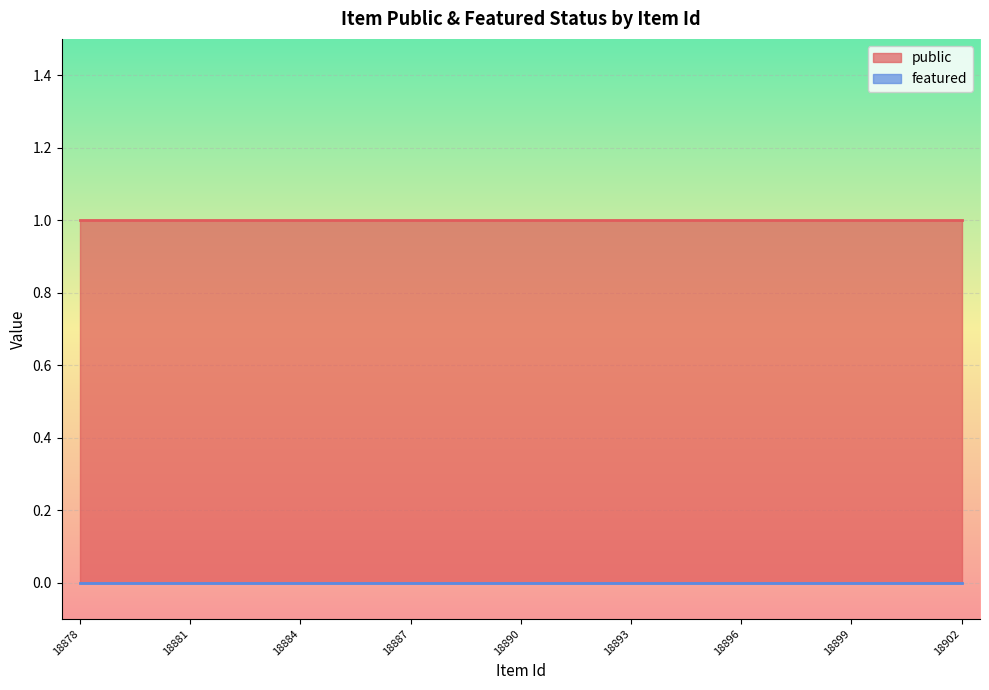

Reading right to left, what are all the values shown in this chart?

public: 18902=1	18901=1	18900=1	18899=1	18898=1	18897=1	18896=1	18895=1	18894=1	18893=1	18892=1	18891=1	18890=1	18889=1	18888=1	18887=1	18886=1	18885=1	18884=1	18883=1	18882=1	18881=1	18880=1	18879=1	18878=1
featured: 18902=0	18901=0	18900=0	18899=0	18898=0	18897=0	18896=0	18895=0	18894=0	18893=0	18892=0	18891=0	18890=0	18889=0	18888=0	18887=0	18886=0	18885=0	18884=0	18883=0	18882=0	18881=0	18880=0	18879=0	18878=0